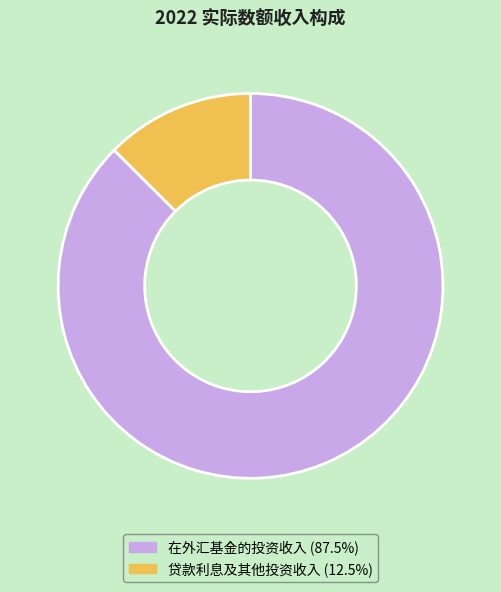

What is the smallest slice in the pie chart?

贷款利息及其他投资收入